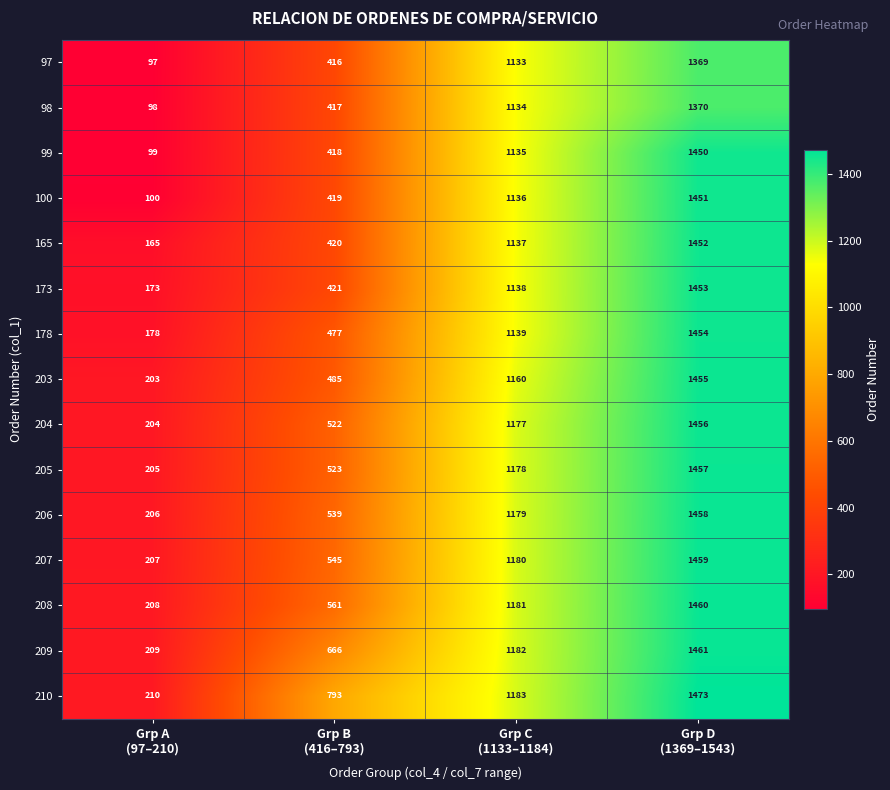

At how many categories does at least one series exceed 127?

4